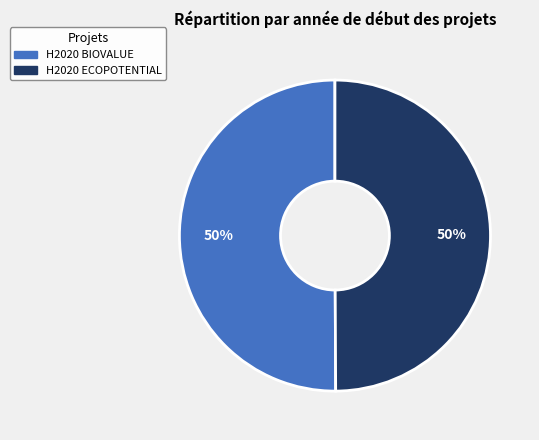

What percentage is the H2020 BIOVALUE slice, to the nearest percent?

50%